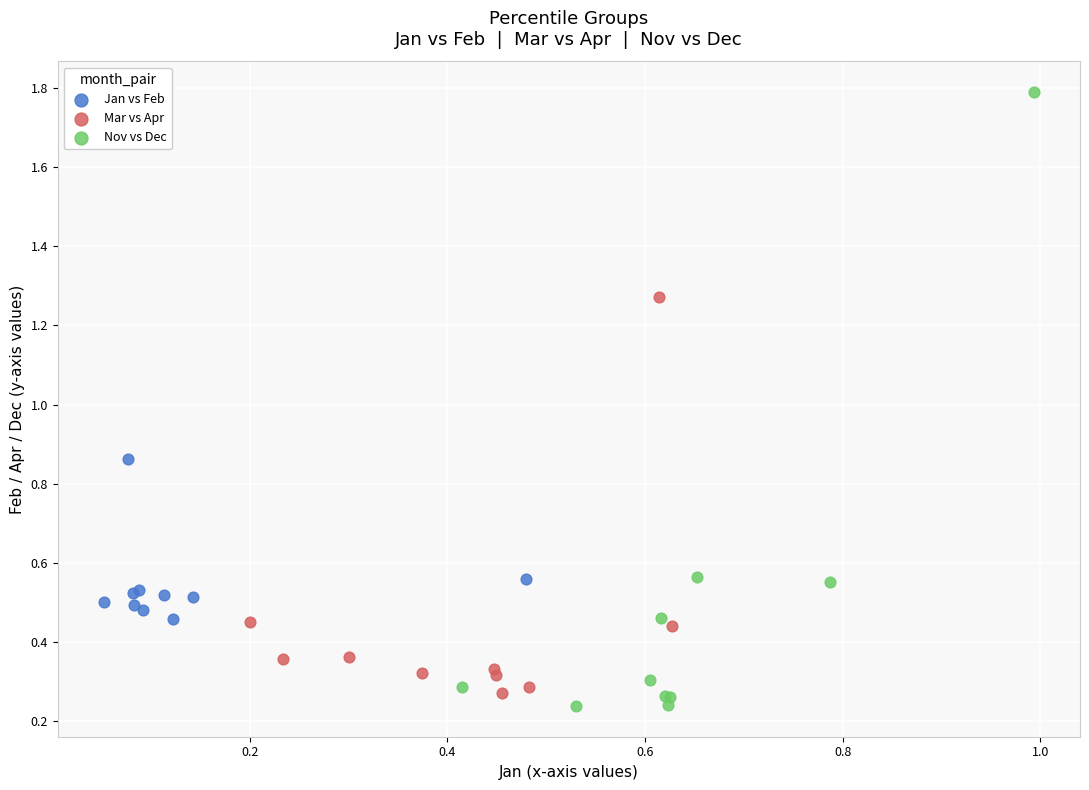

Which series has the largest Y range (max minus min)?

Nov vs Dec